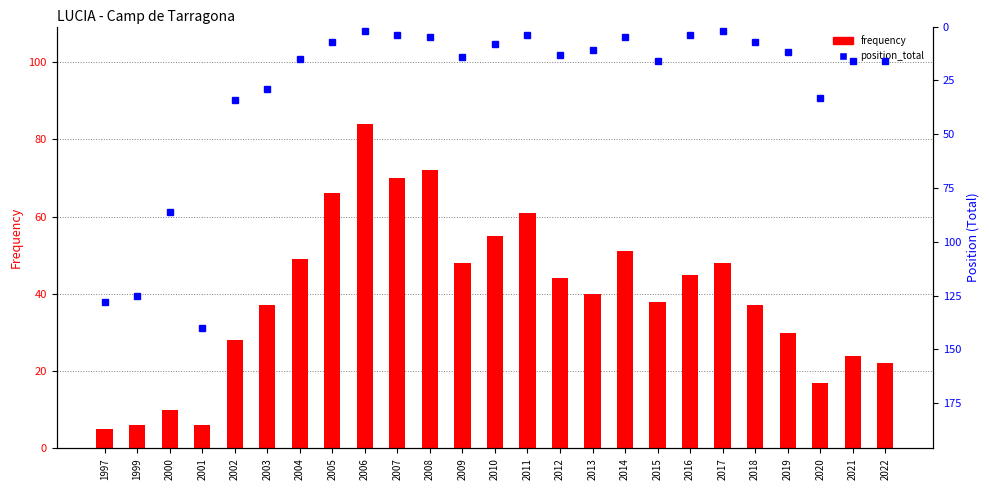

How many groups of bars are there?

25